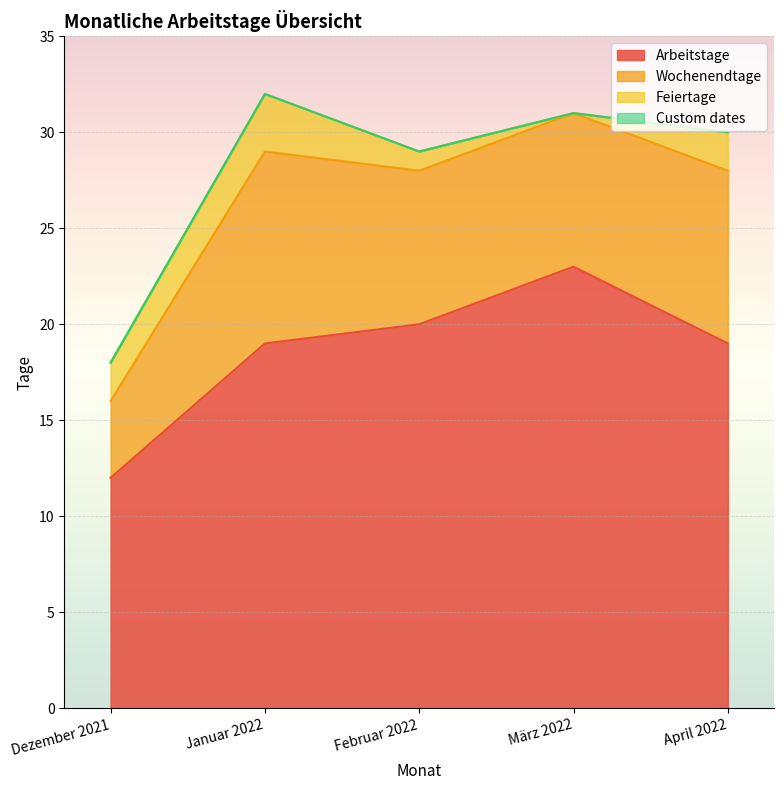

The value of Custom dates at März 2022 is 0. True or false?

True